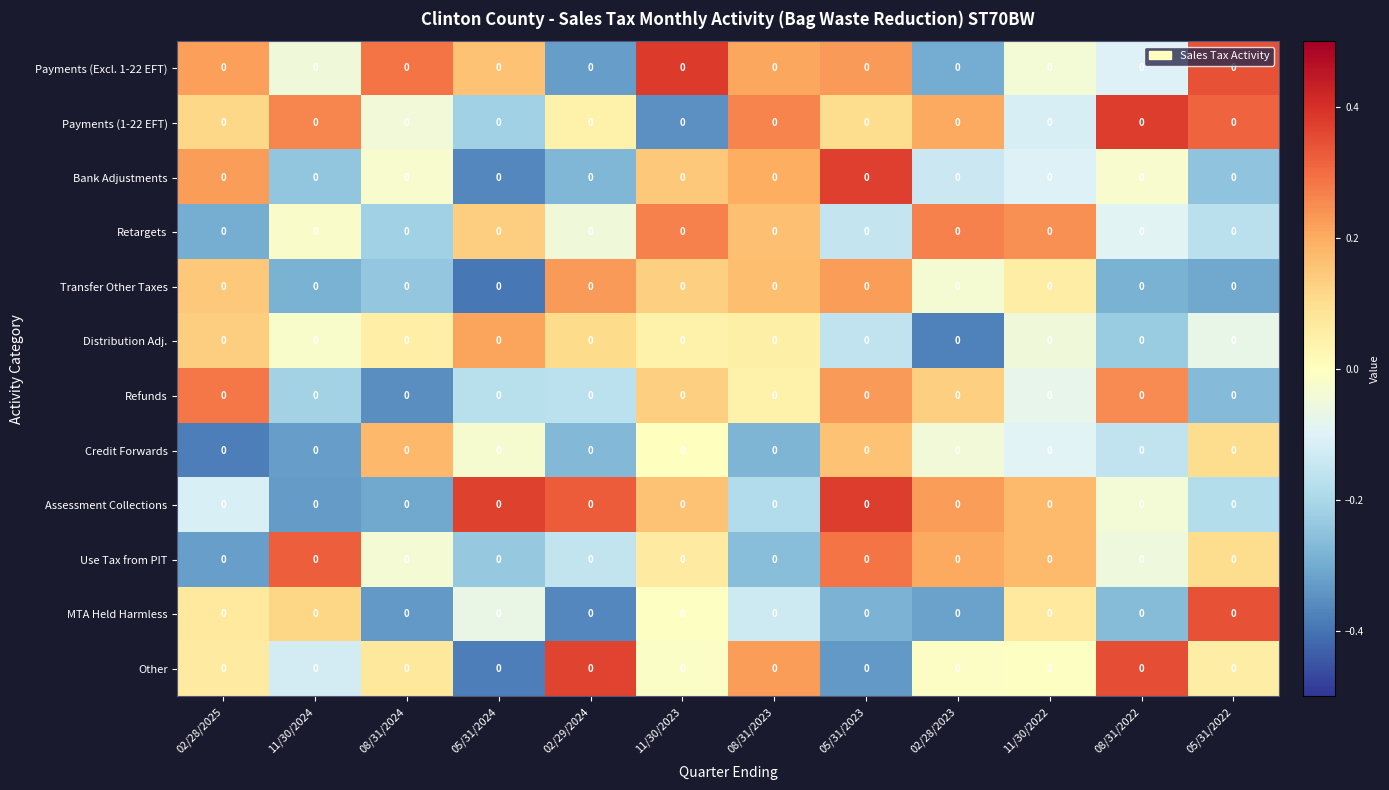

Between 08/31/2024 and 05/31/2023, which series saw the biggest shift?

Assessment Collections